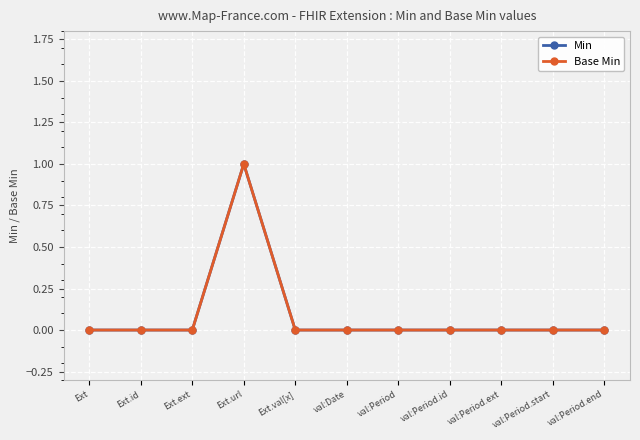

How many interior local peaks does the Base Min series have?

1